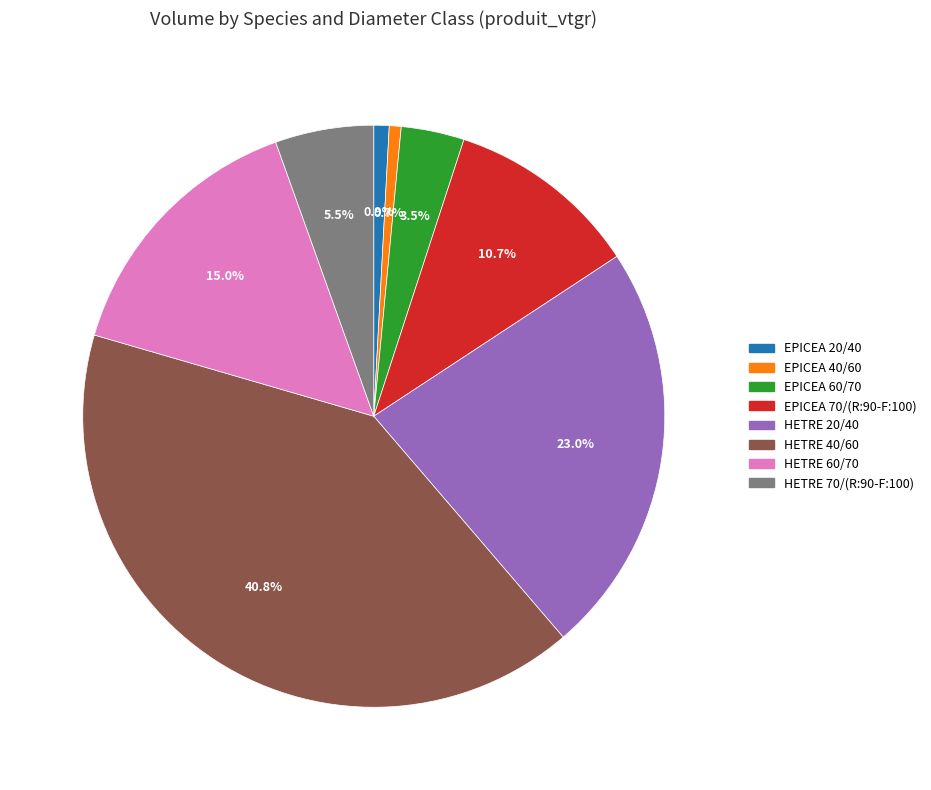

Combined, do EPICEA 70/(R:90-F:100) and HETRE 40/60 account for over 50%?

Yes